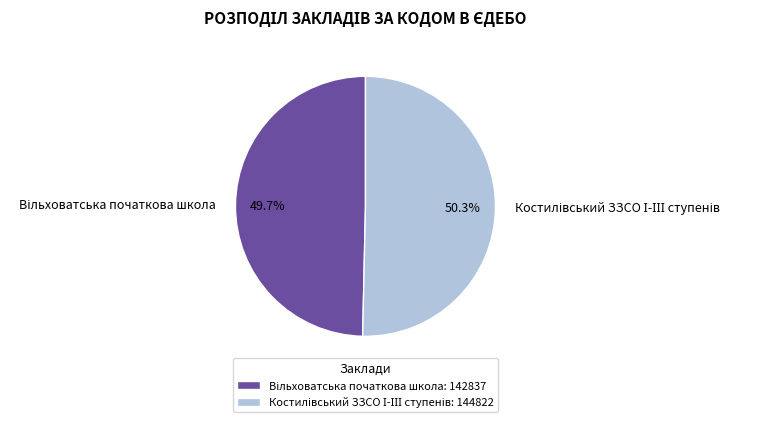

Does any single category account for the majority?

Yes